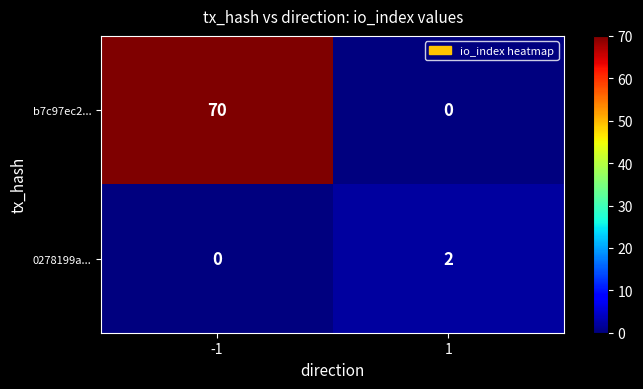

Reading left to right, transcribe all the data shown in this chart.

b7c97ec2...: 70	0
0278199a...: 0	2